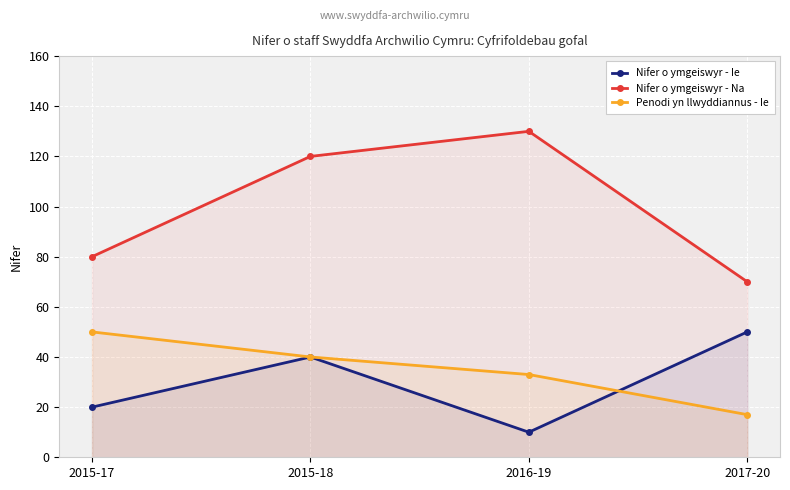

What is the label of the 4th point from the left?

2017-20